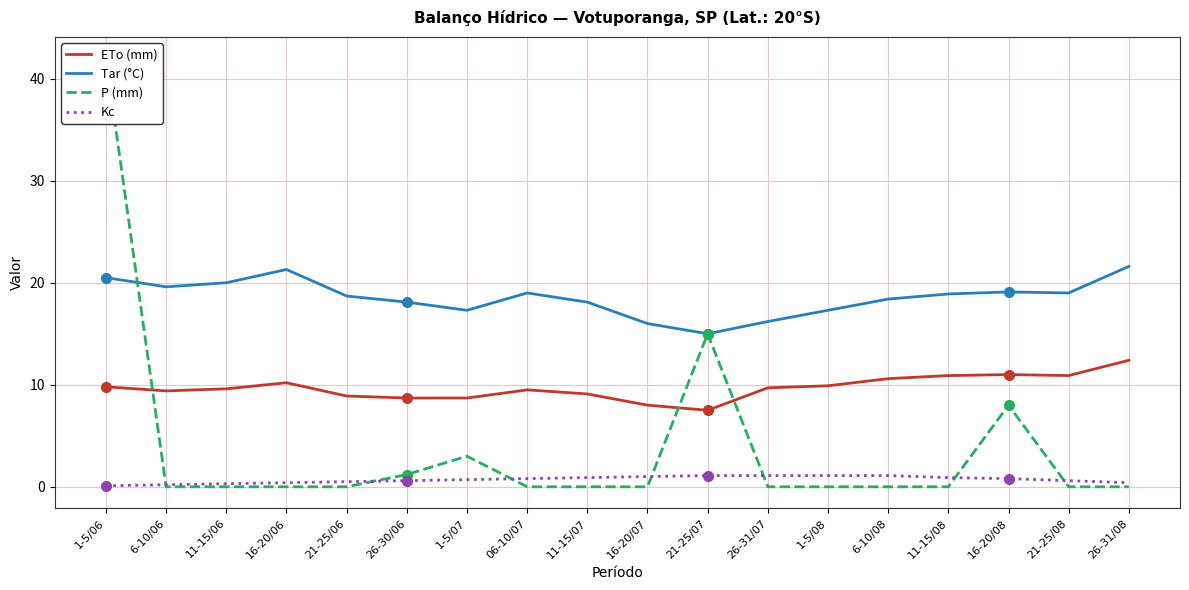

What is the sum of the Kc values at 11-15/08 and 1-5/08?

2.0